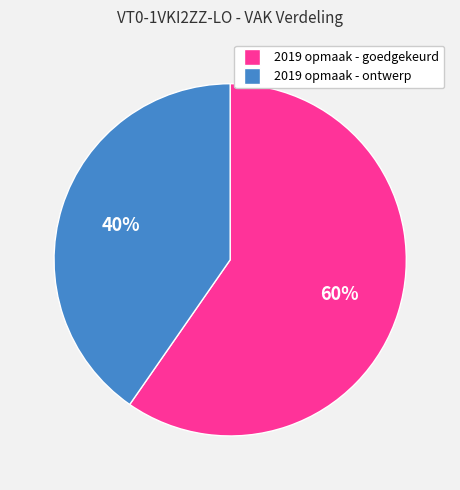

Do 2019 opmaak - goedgekeurd and 2019 opmaak - ontwerp together represent more than half of the pie?

Yes